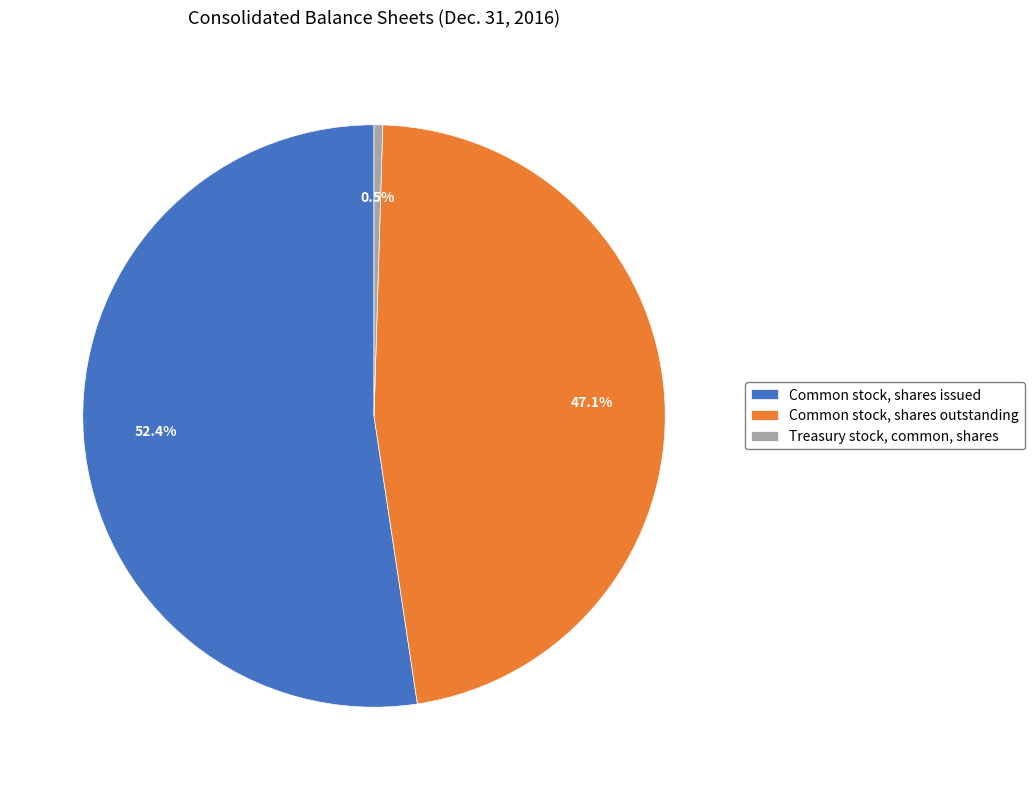

What is the smallest slice in the pie chart?

Treasury stock, common, shares